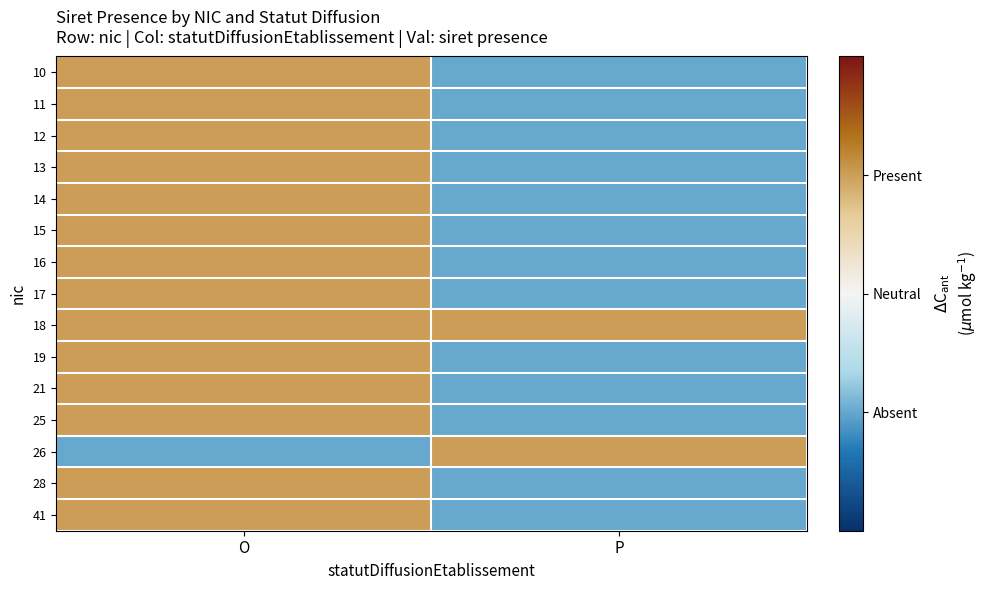

What is the spread (max minus min) of values at P?

16